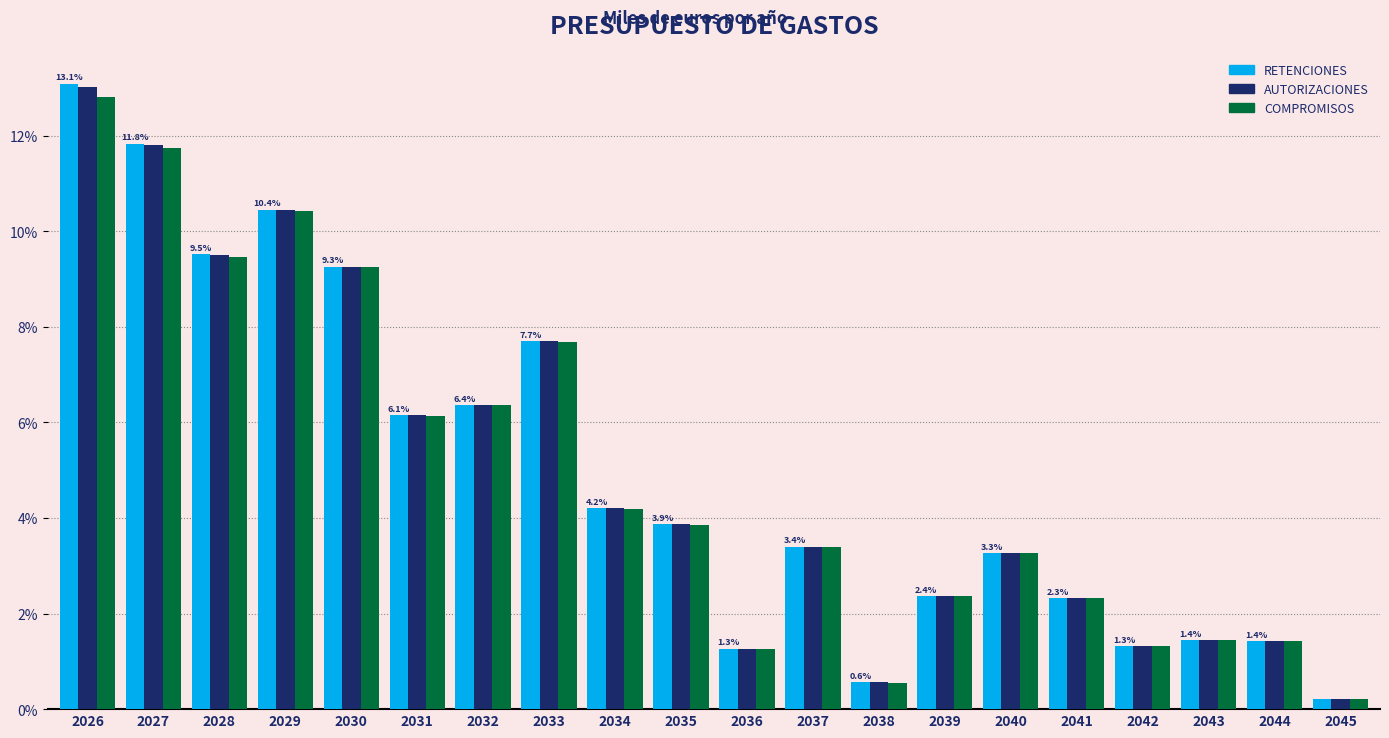

What is the sum of all RETENCIONES values?

100.0